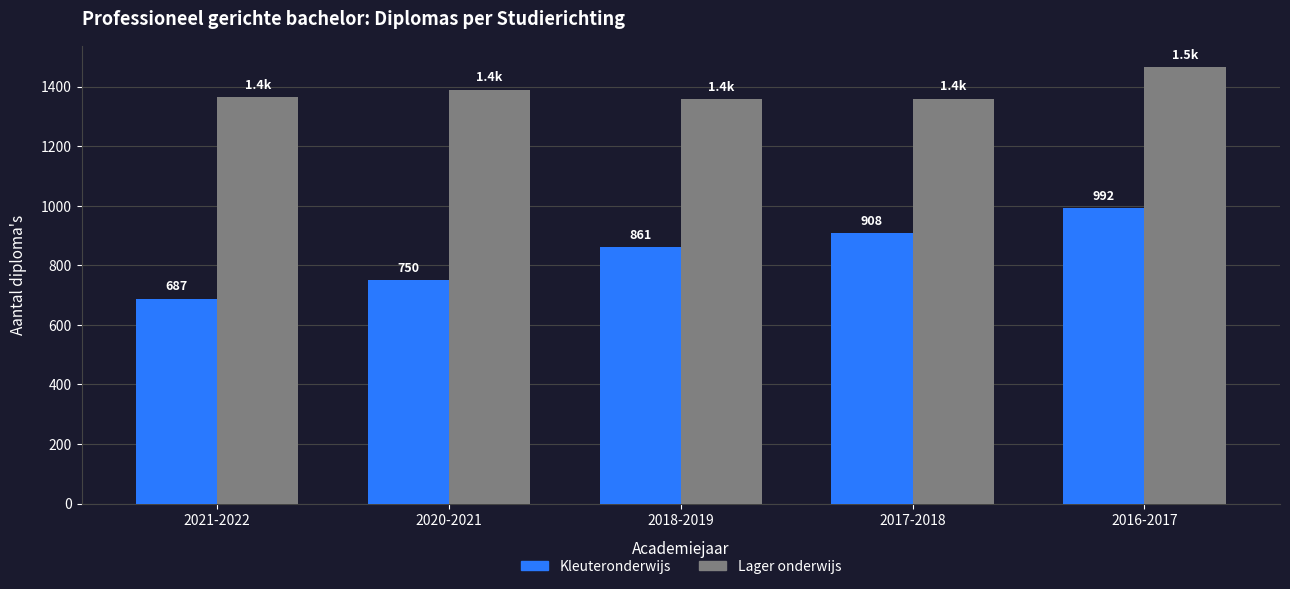

What is the average value of the Kleuteronderwijs series?

840